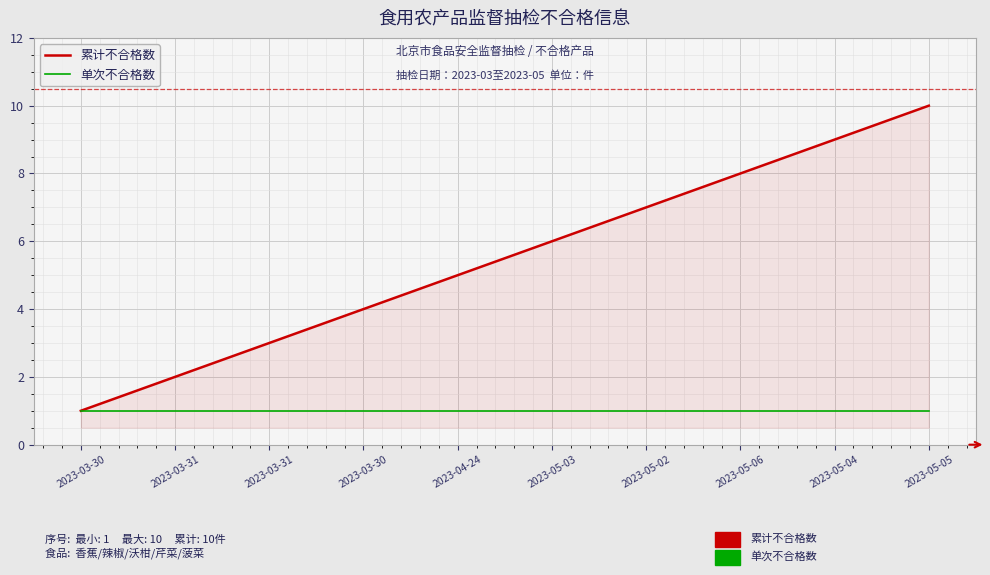

Does the chart display data point markers on the line(s)?

No